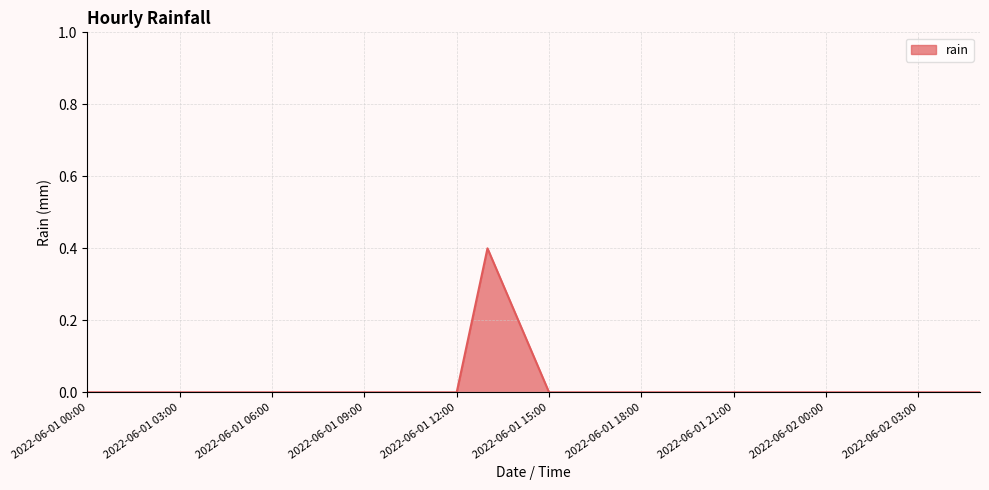

What is the maximum value shown in the chart?

0.4